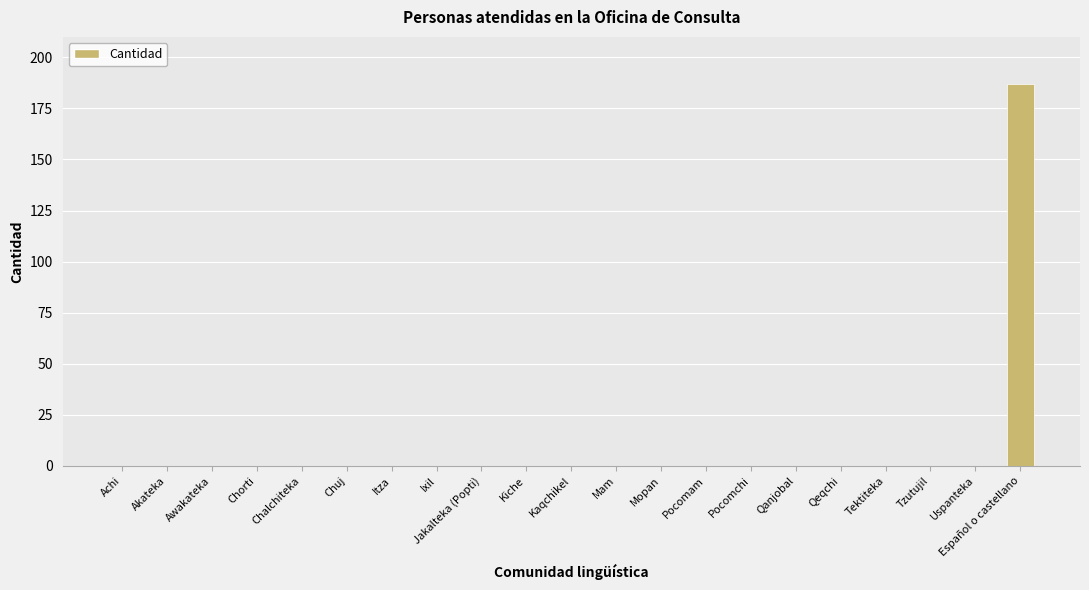

Which label corresponds to the largest value in the chart?

Español o castellano